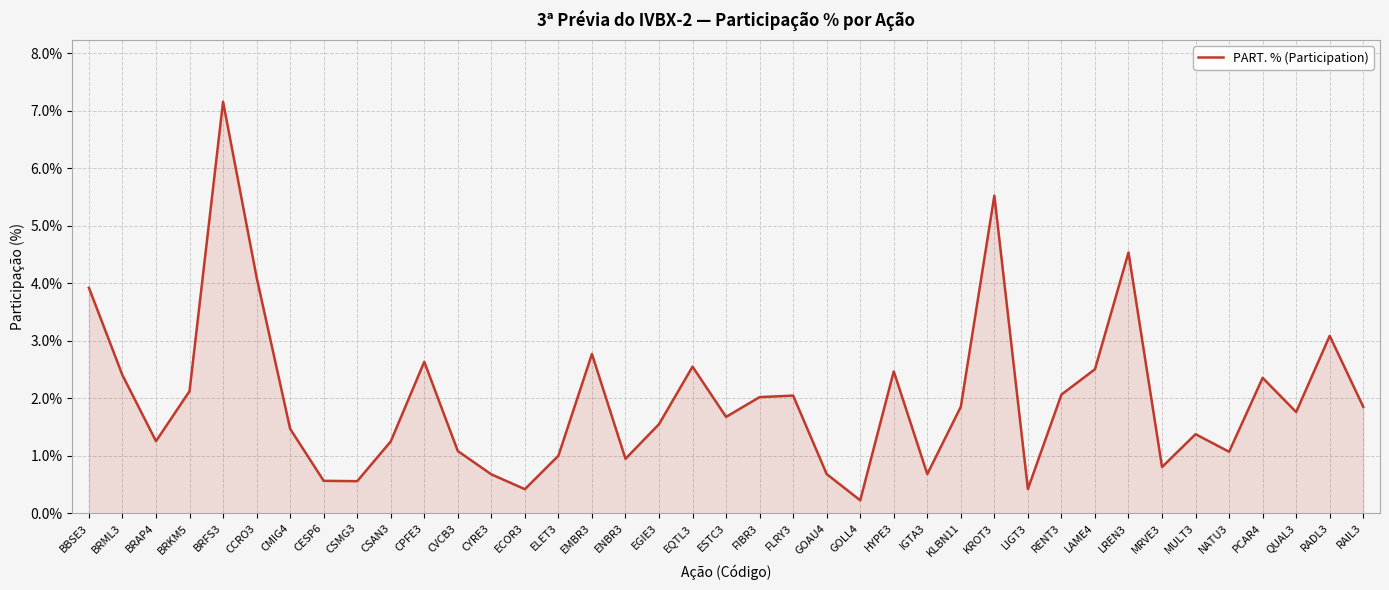

What is the smallest value displayed?

0.2